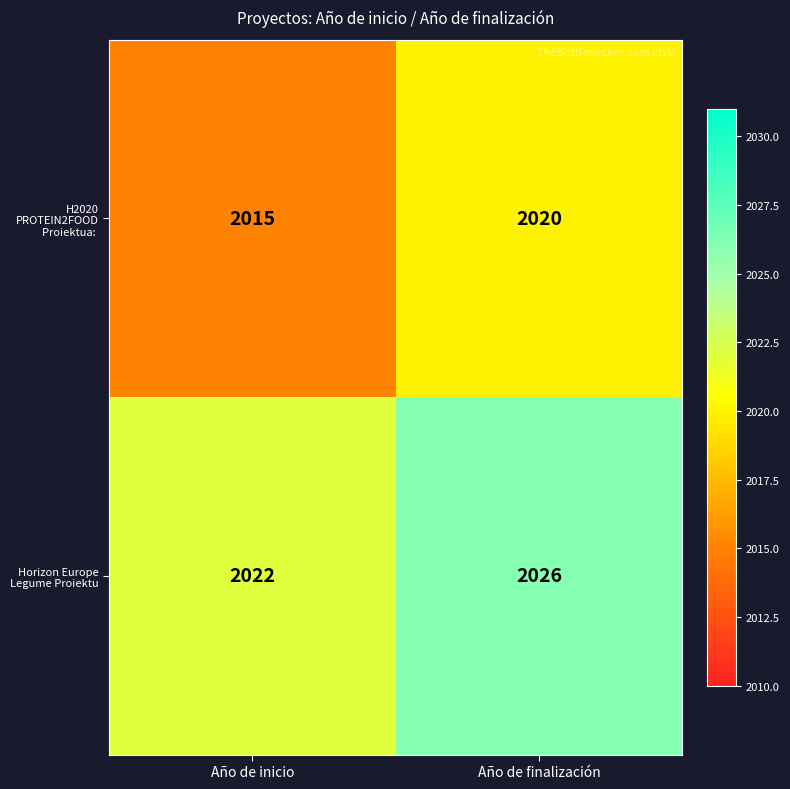

What is the sum of the Horizon Europe Legume Proiektu values at Año de finalización and Año de inicio?

4048